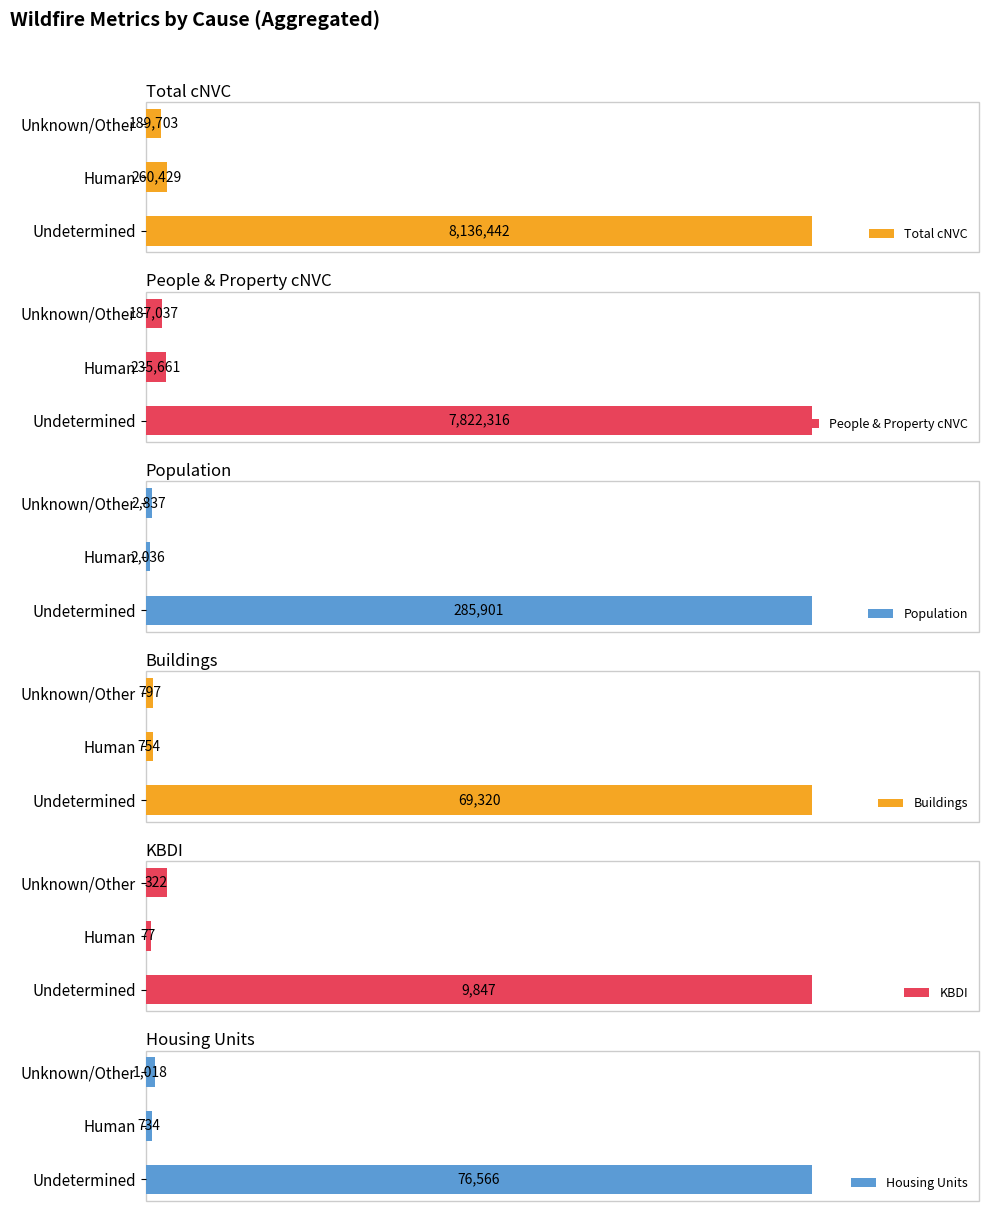

Where is Total cNVC nearest to the value 4163072?

Human